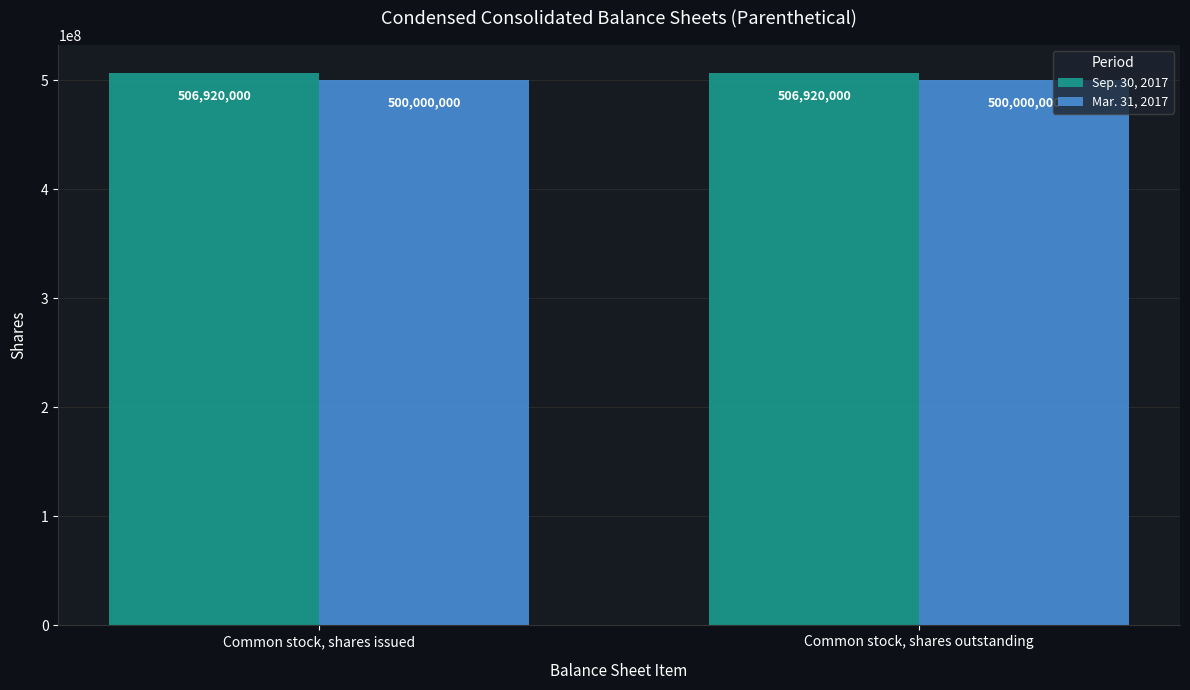

Is the value of Sep. 30, 2017 at Common stock, shares issued greater than the value of Mar. 31, 2017 at Common stock, shares issued?

Yes